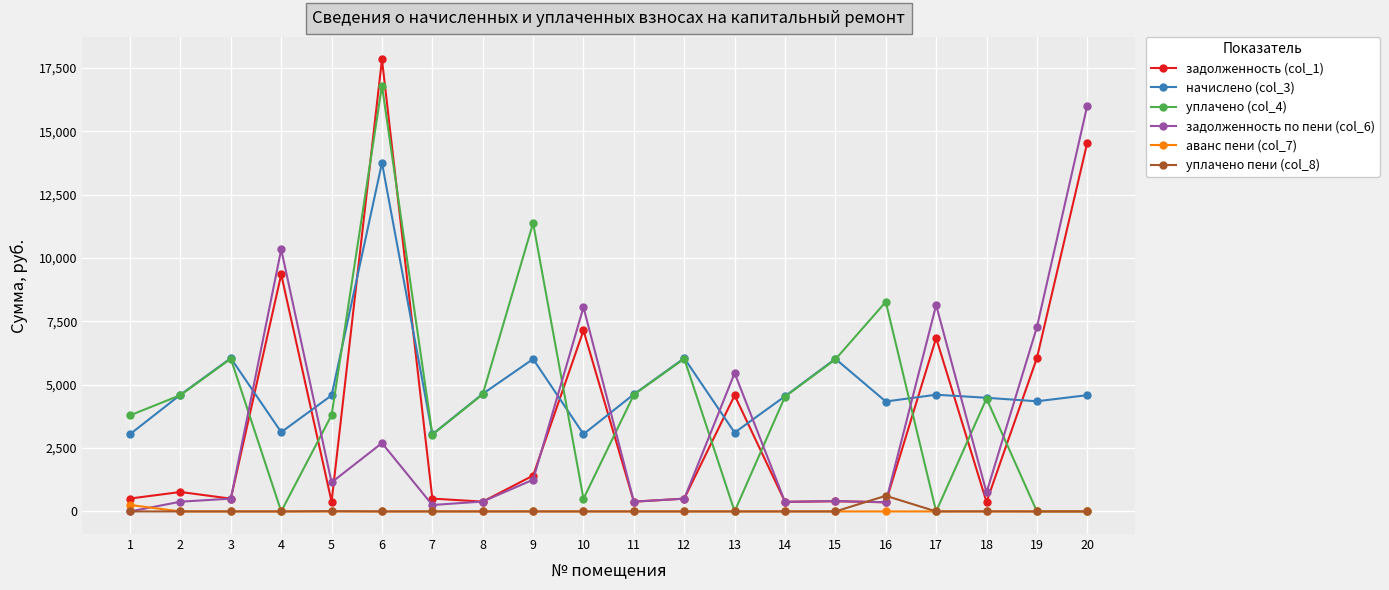

How many series are shown in this chart?

6